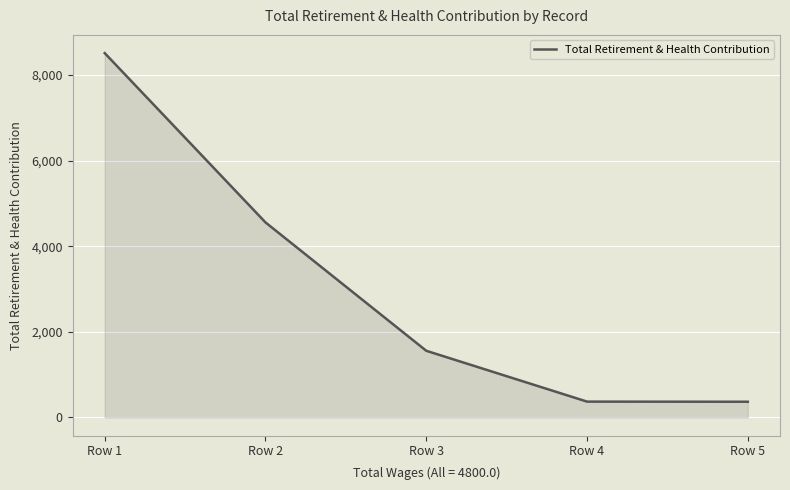

What is the greatest value displayed?

8508